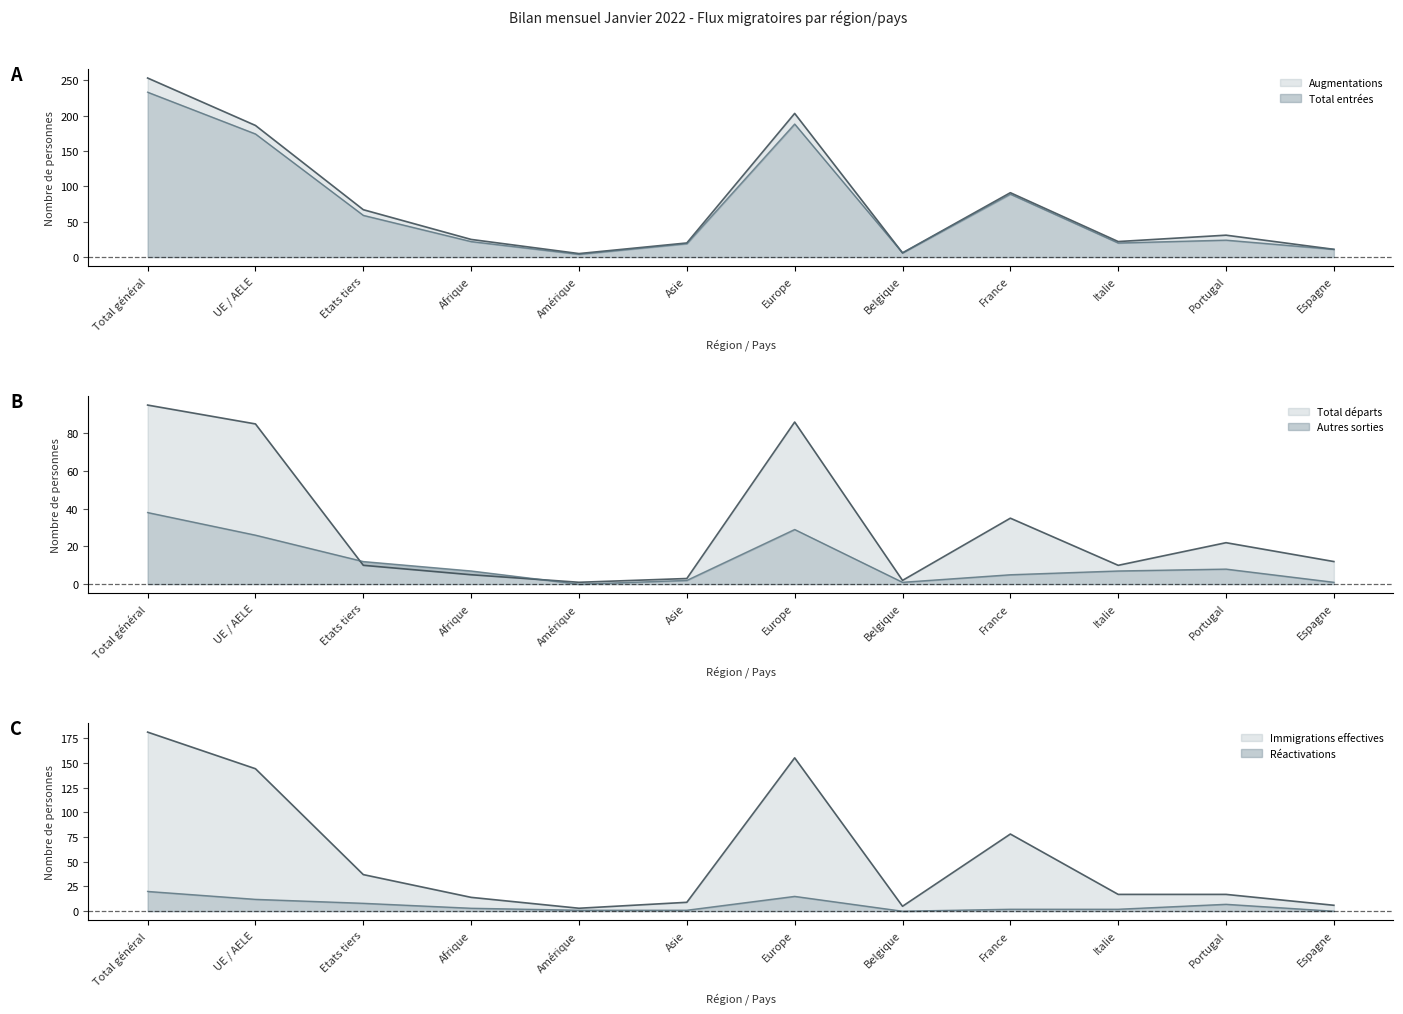

At which label does Réactivations reach its minimum?

Belgique